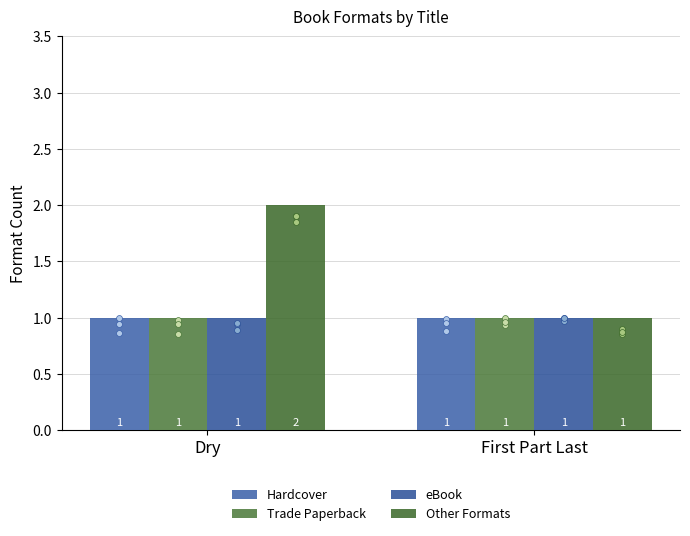

What are all the series names shown in the legend?

Hardcover, Trade Paperback, eBook, Other Formats